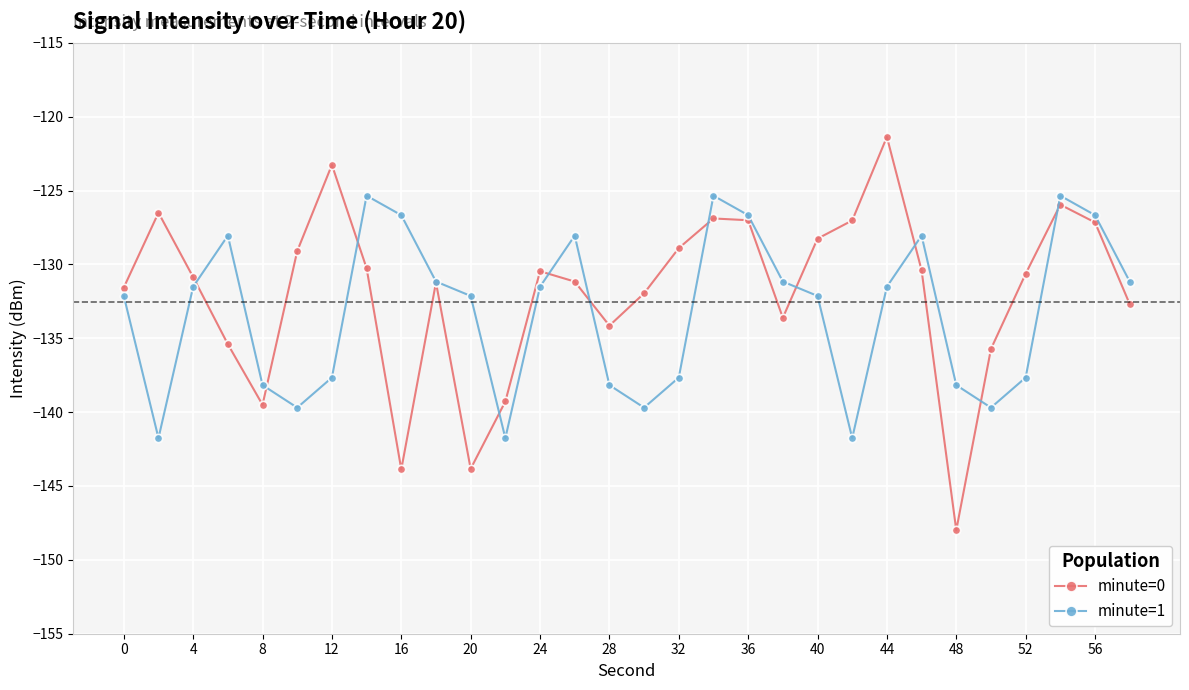

Which series has the widest spread of values?

minute=0